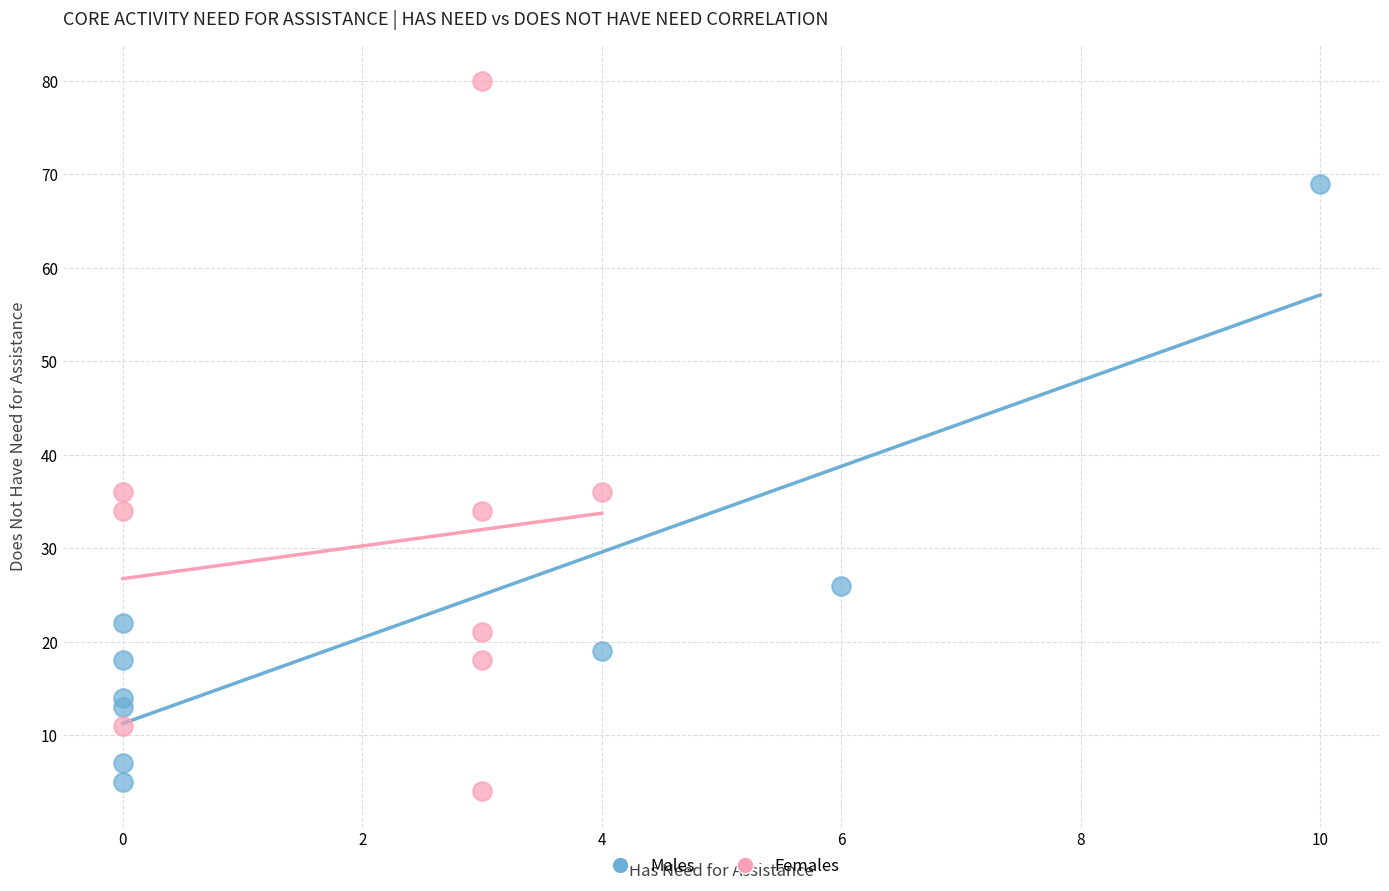

Which series contains the highest Y value?

Females